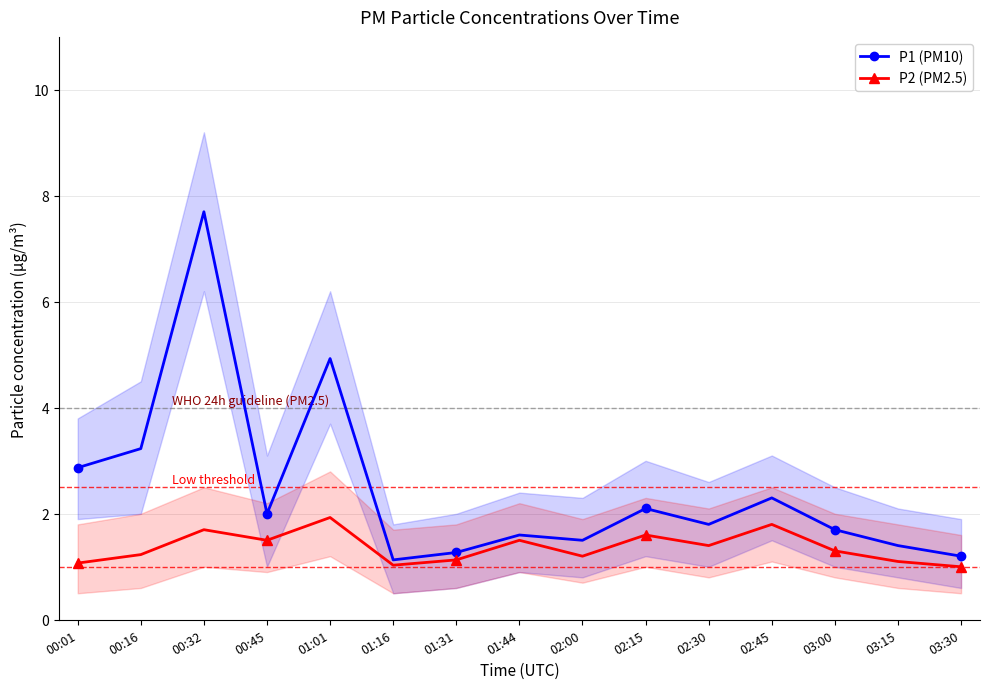

What is the total value across all series at 01:44?

3.1